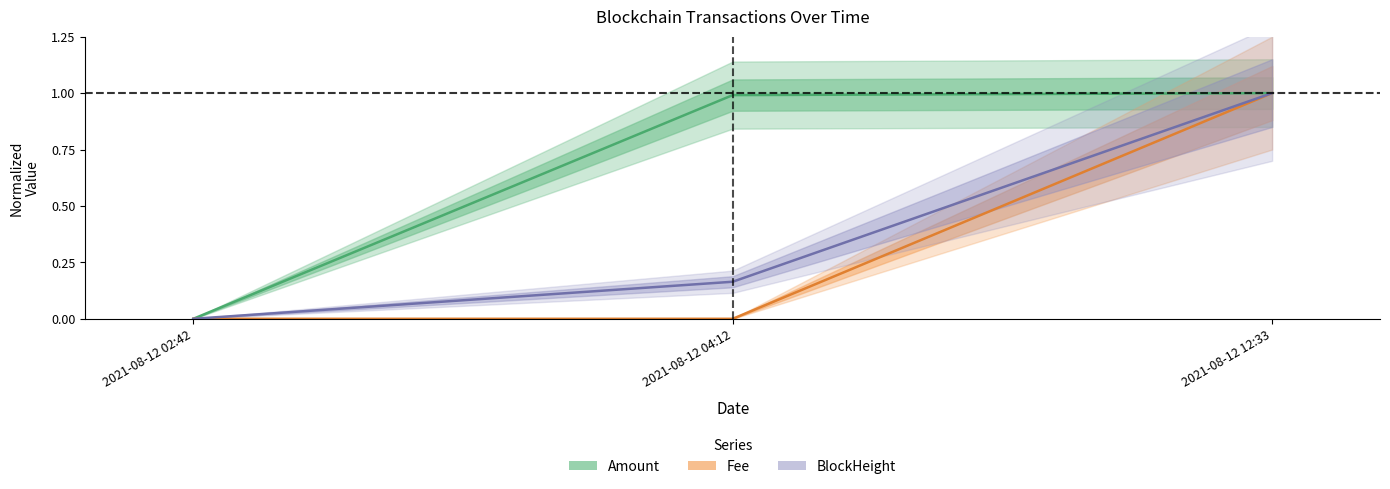

What are all the series names shown in the legend?

Amount, Fee, BlockHeight